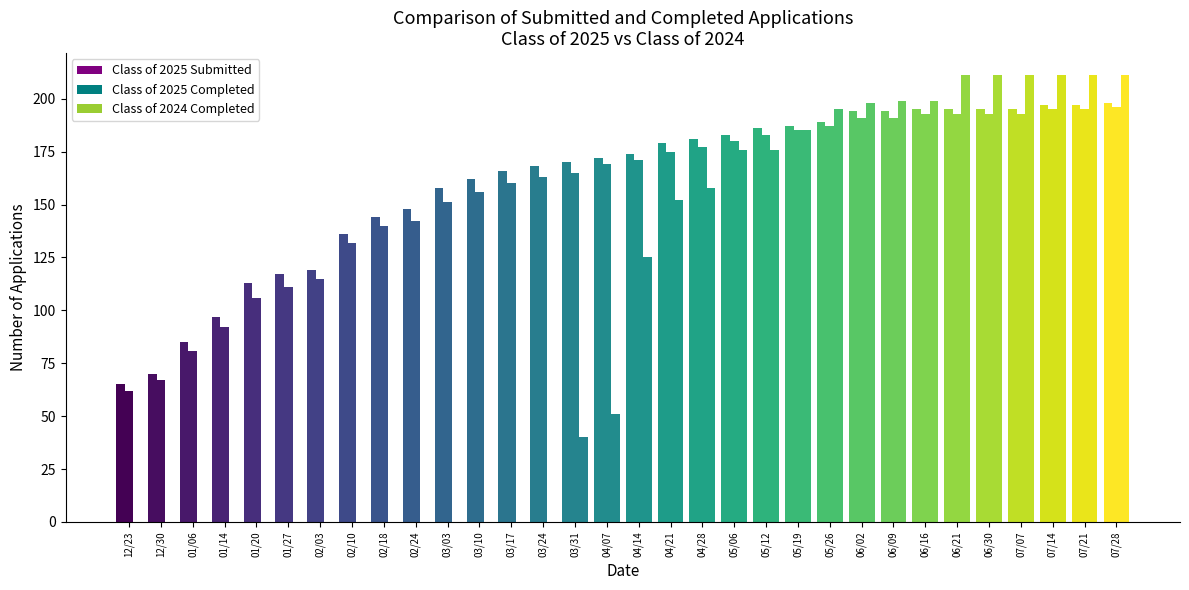

The Class of 2025 Completed series shows 115 at 02/03. True or false?

True